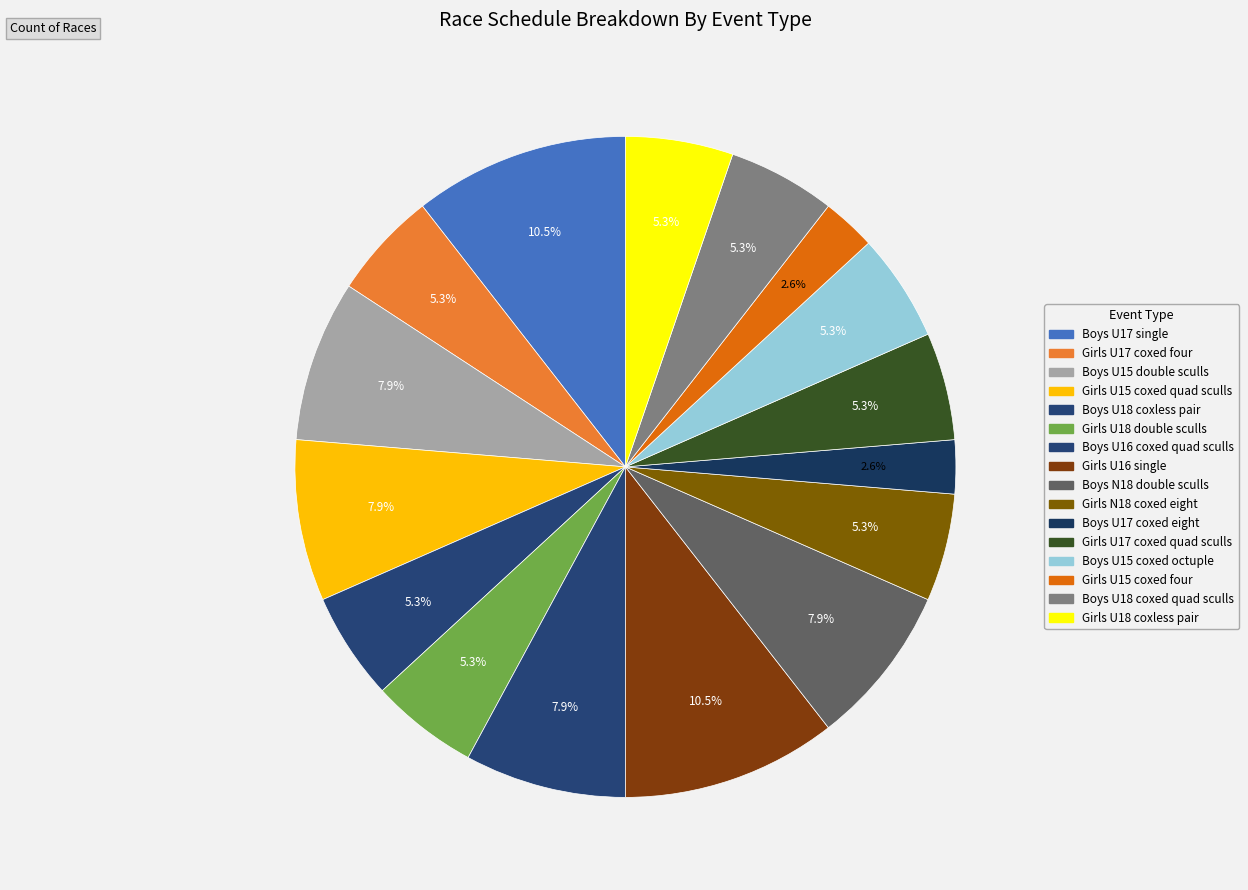

Count the number of slices in the pie.

16